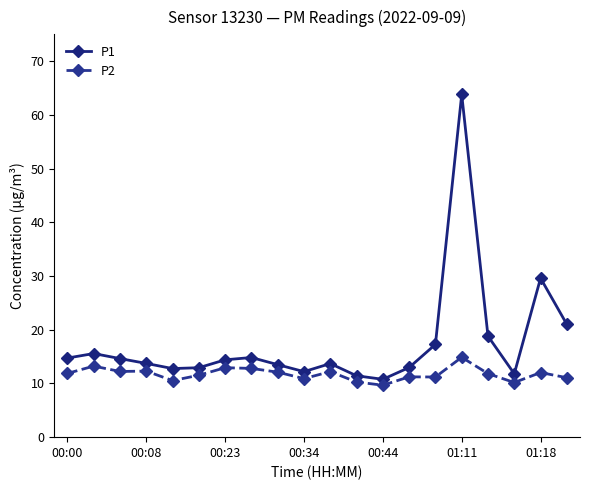

What are all the series names shown in the legend?

P1, P2